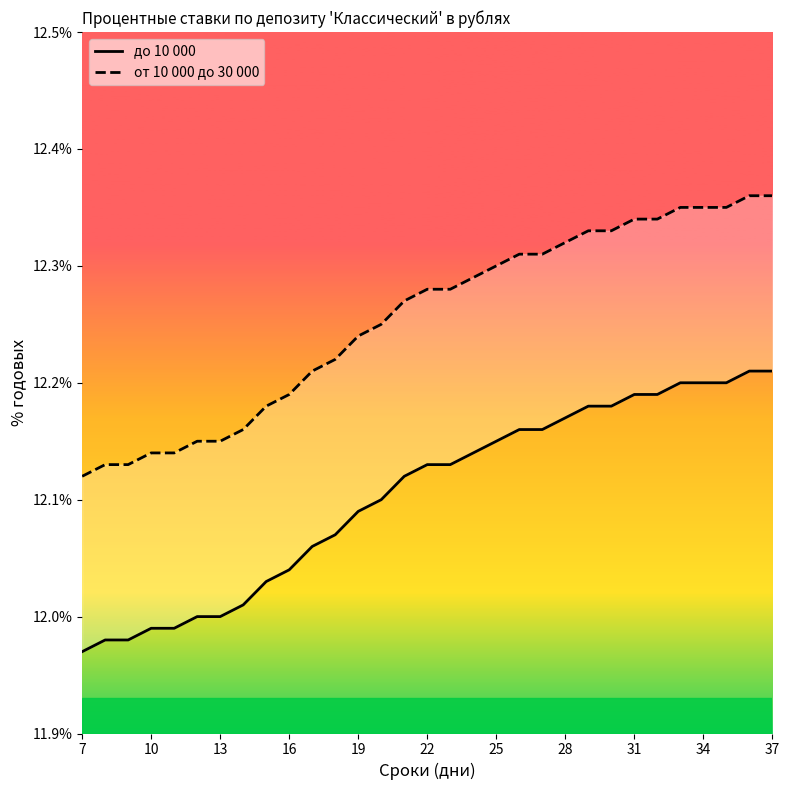

Count the от 10 000 до 30 000 values in the range 12 to 13.

31